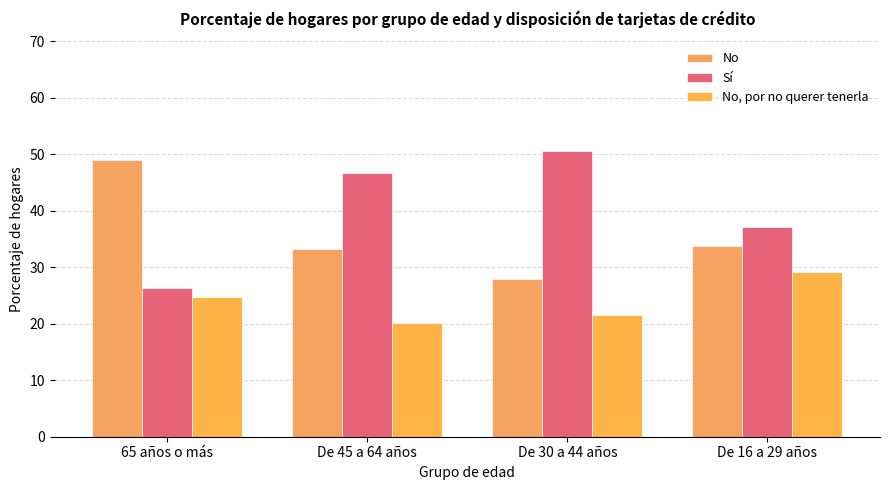

Rank the series at De 30 a 44 años from highest to lowest value.

Sí, No, No, por no querer tenerla